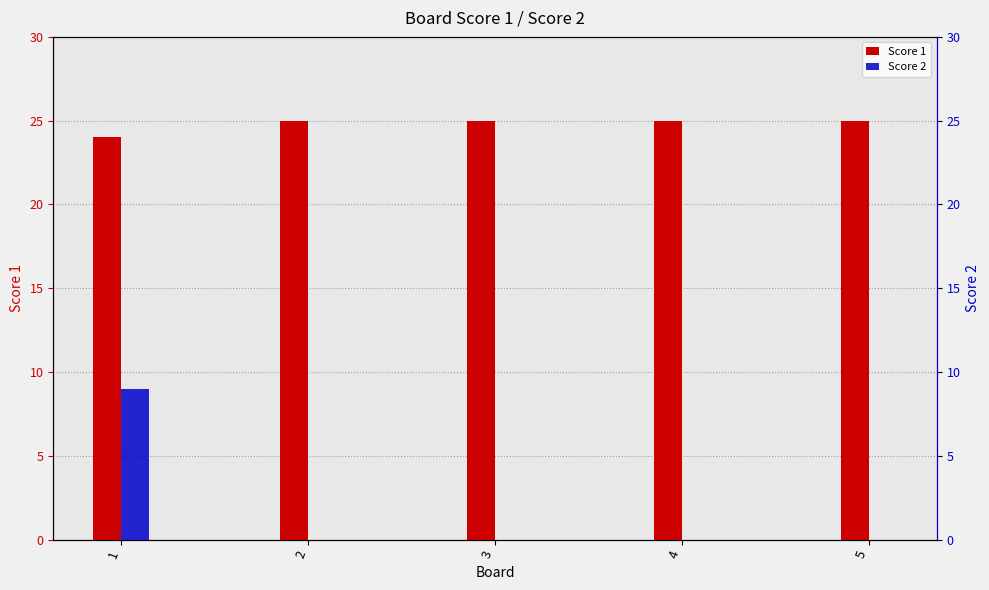

Count the Score 1 values in the range 25 to 26.

4